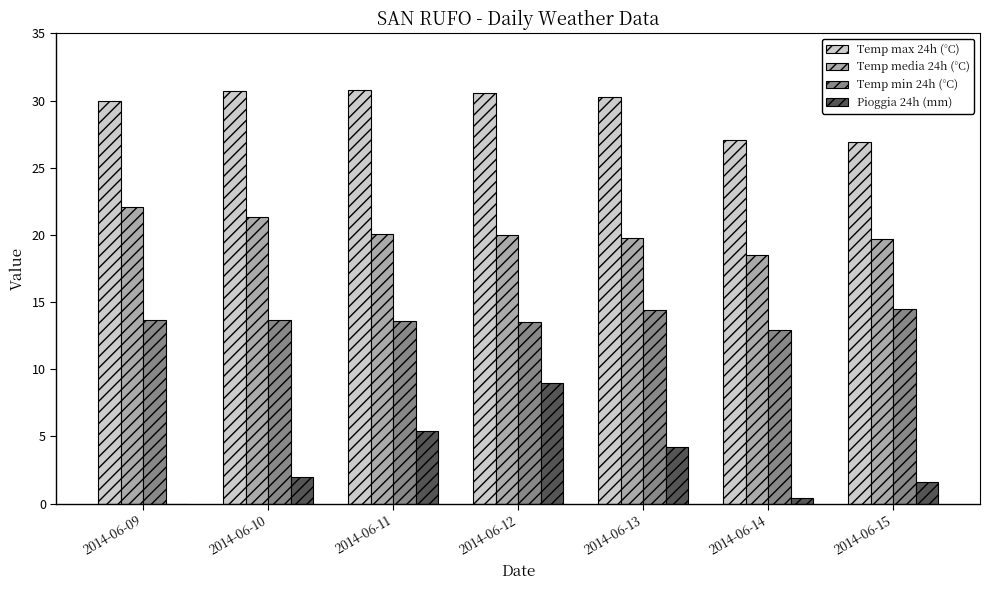

True or false: Temp min 24h (°C) has a value of 20.5 at 2014-06-14.

False